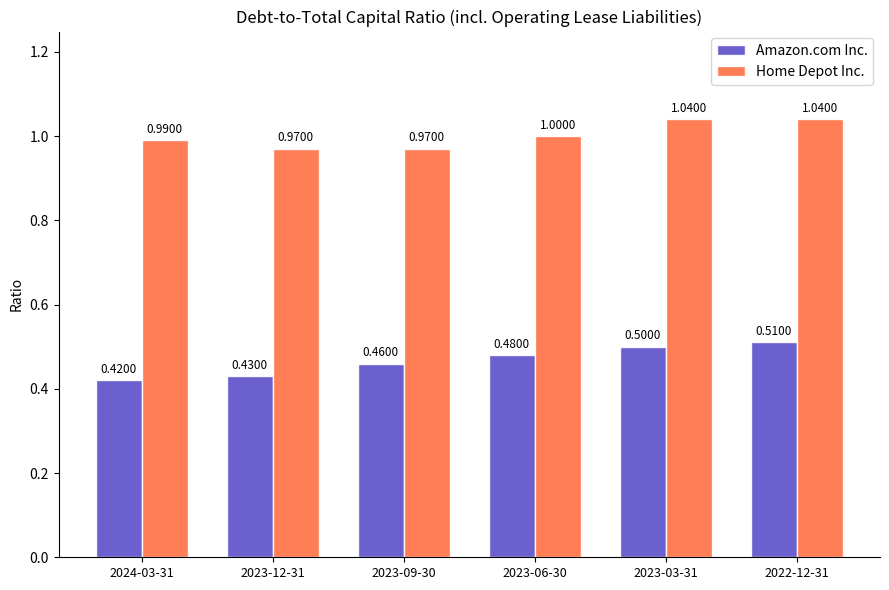

List the series in order of their overall mean, highest first.

Home Depot Inc., Amazon.com Inc.